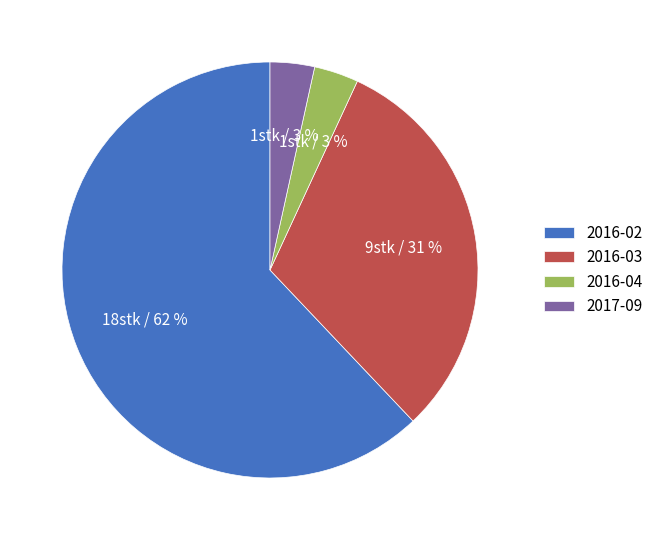

Count the number of slices in the pie.

4